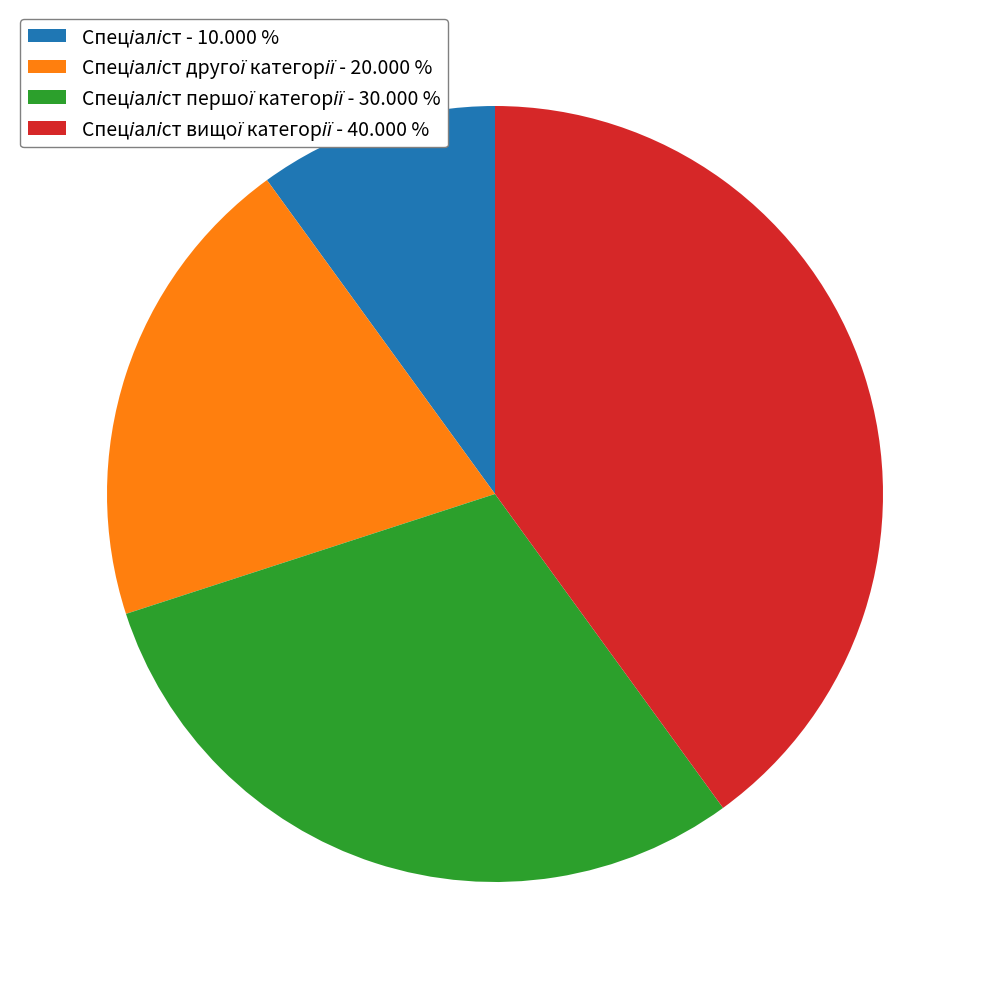

Is there a majority slice in this chart?

No